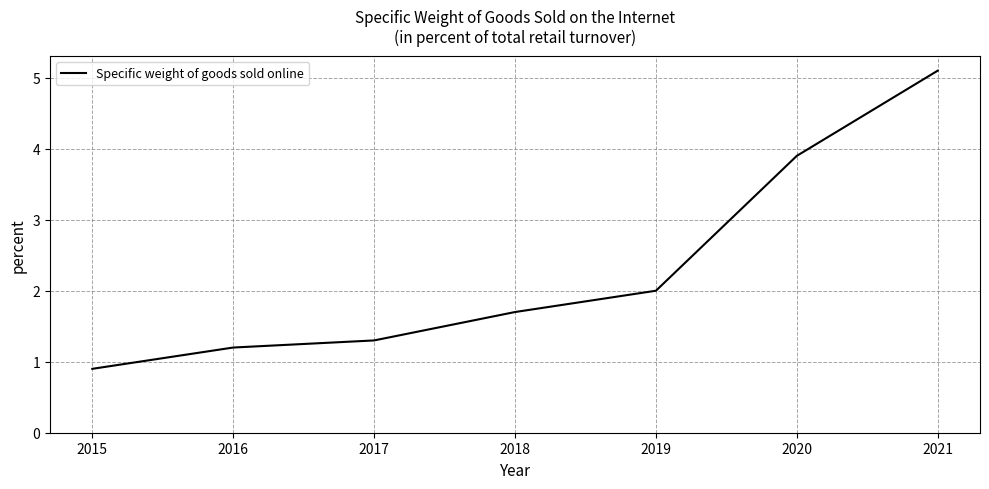

Count the number of data series in this chart.

1